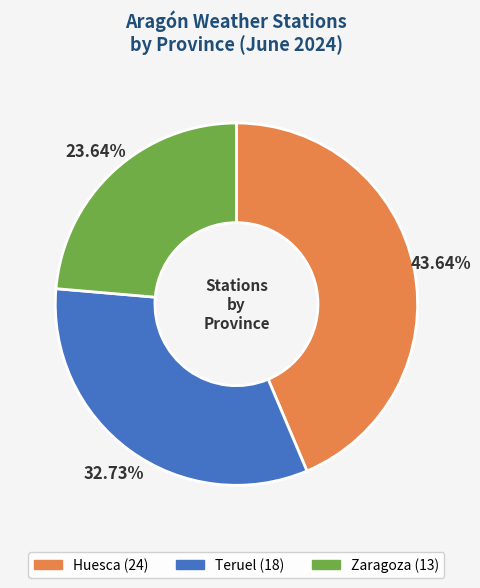

What is the ratio of the value at Huesca to the value at Zaragoza?

1.8